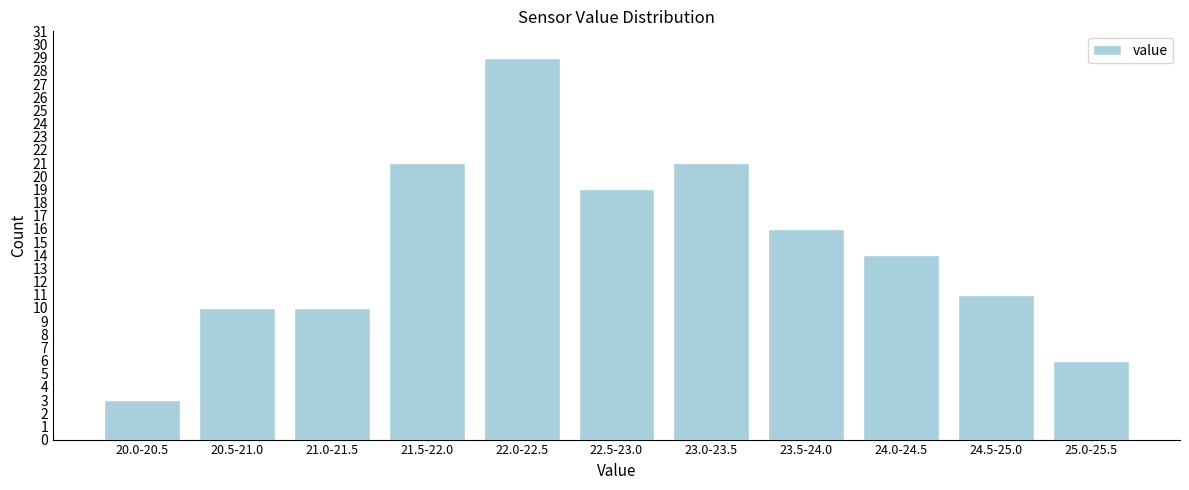

Reading left to right, extract all data points from this chart.

20.0-20.5=3	20.5-21.0=10	21.0-21.5=10	21.5-22.0=21	22.0-22.5=29	22.5-23.0=19	23.0-23.5=21	23.5-24.0=16	24.0-24.5=14	24.5-25.0=11	25.0-25.5=6